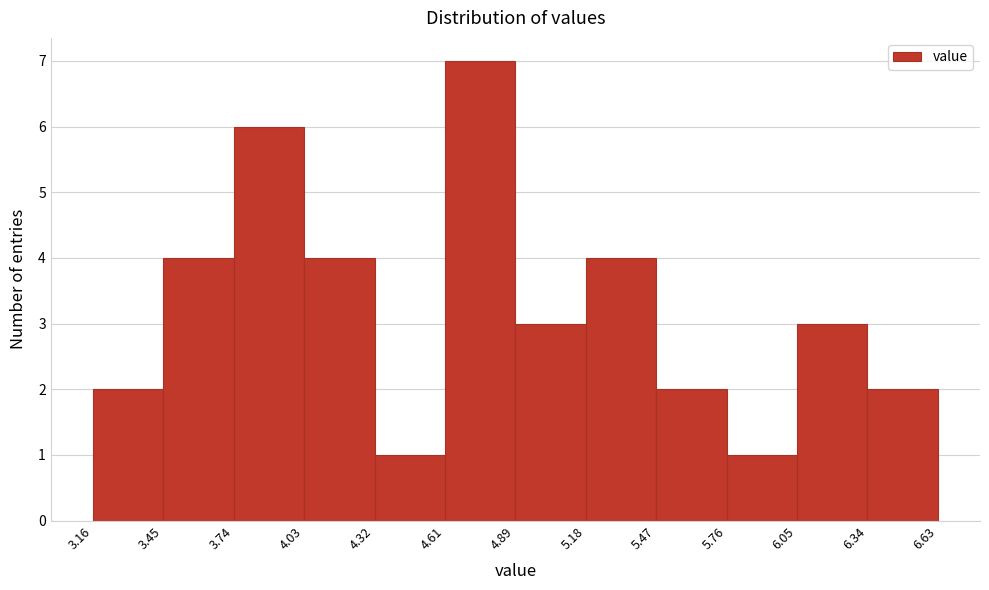

Over which range of the x-axis is the bar tallest?

4.61 to 4.89